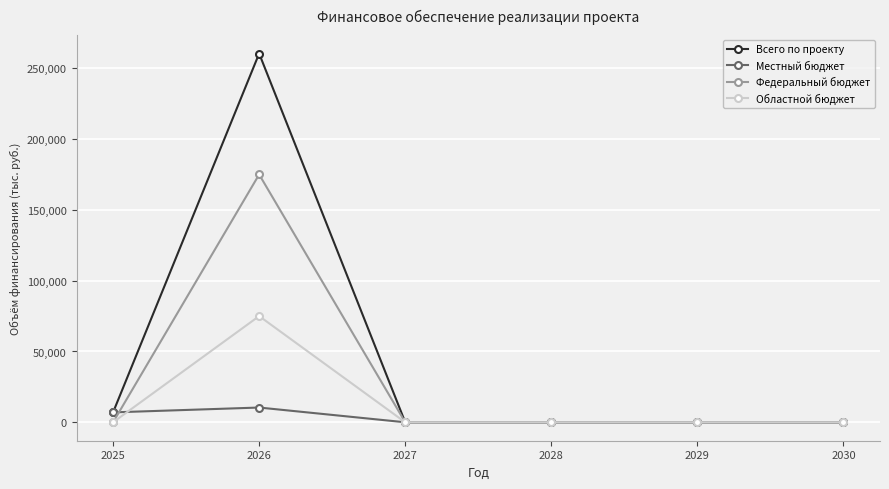

Rank the series by their average value, from lowest to highest.

Местный бюджет, Областной бюджет, Федеральный бюджет, Всего по проекту